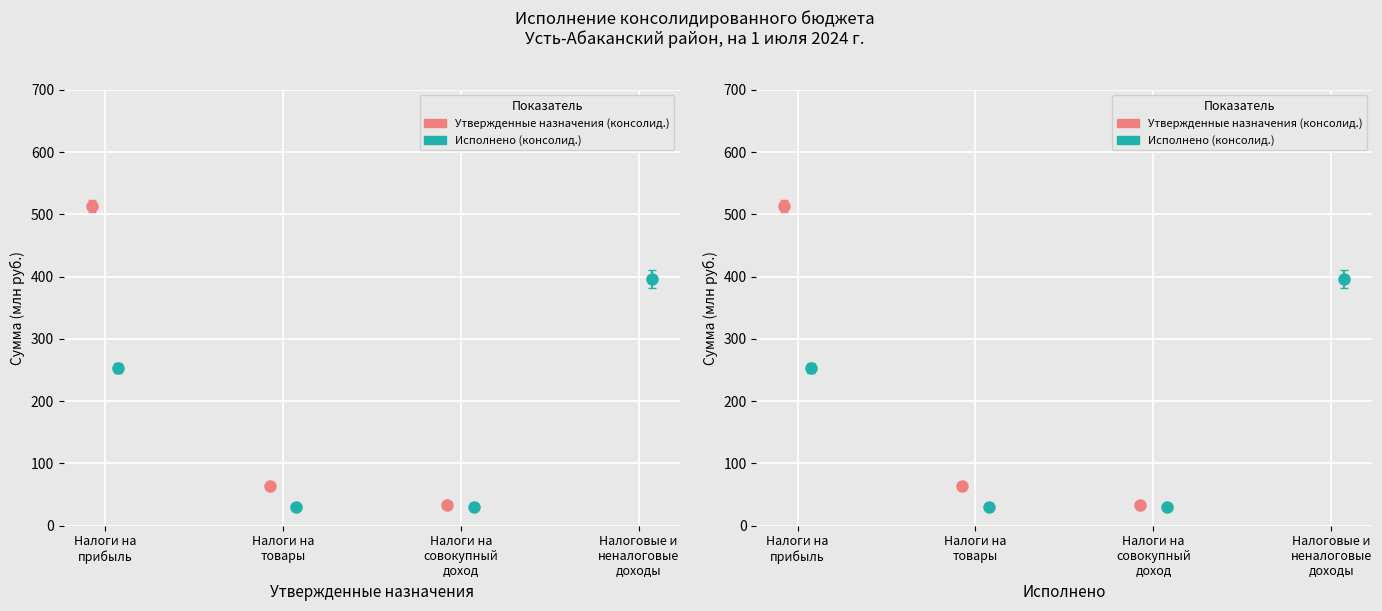

Are the bars grouped side by side (vs. stacked)?

Yes